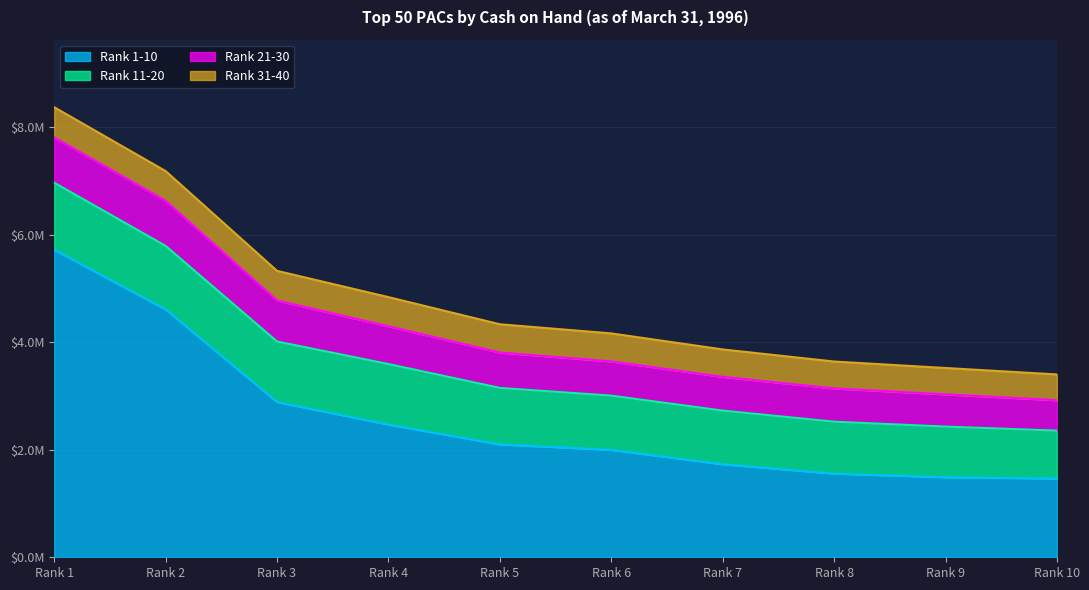

What is the difference between the Rank 21-30 values at 9 and 5?

57772